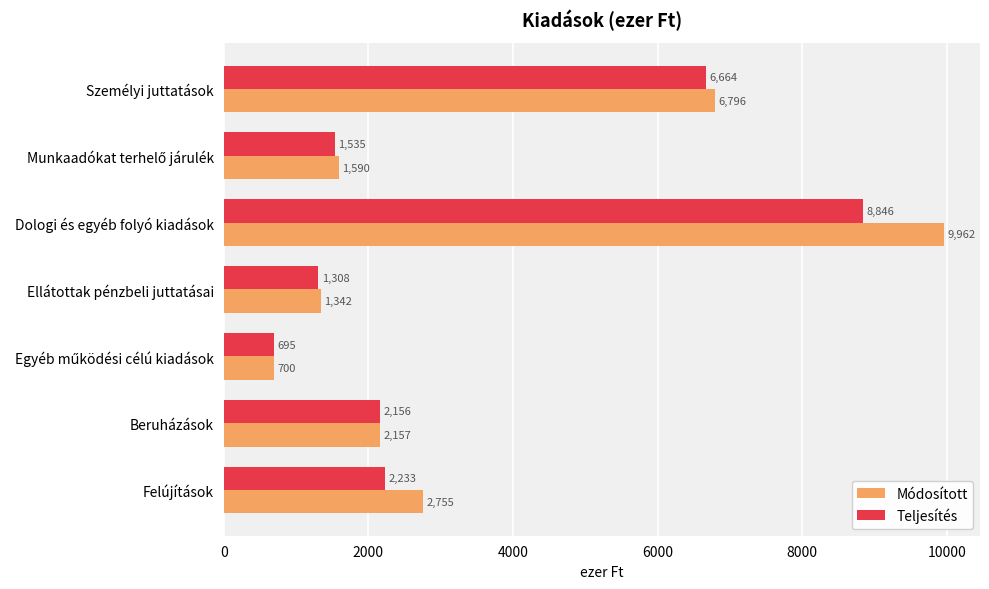

List the series in order of their peak value, lowest first.

Teljesítés, Módosított